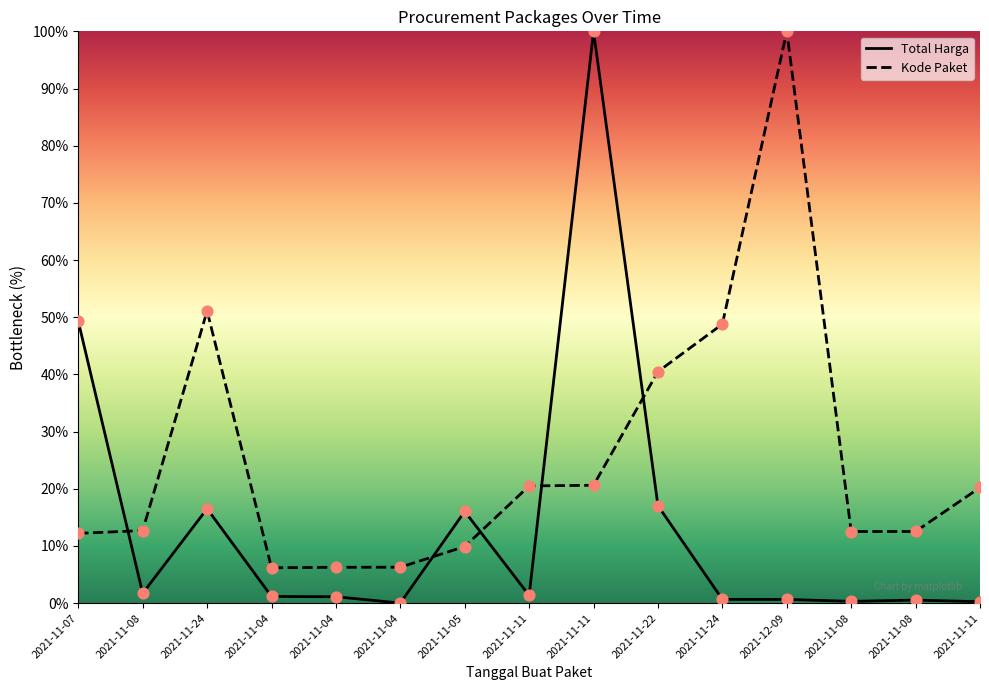

At how many categories does at least one series exceed 49?

4